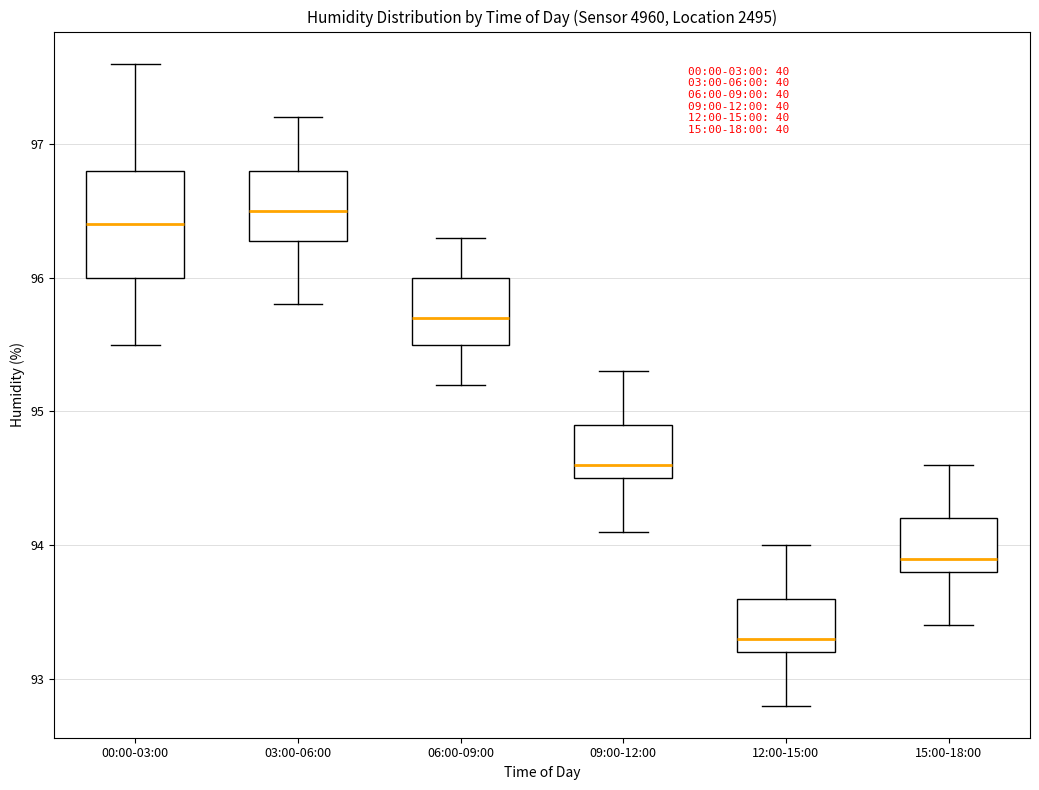

Reading left to right, transcribe this box plot: for each box, give where its median line is, the range the box spans, and where its two whiskers end, as read against the y-axis. The values are not printed on the chart, so give them approximately, as read against the axis.

00:00-03:00: median 96.4, box 96.0 to 96.8, whiskers 95.5 to 97.6
03:00-06:00: median 96.5, box 96.3 to 96.8, whiskers 95.8 to 97.2
06:00-09:00: median 95.7, box 95.5 to 96.0, whiskers 95.2 to 96.3
09:00-12:00: median 94.6, box 94.5 to 94.9, whiskers 94.1 to 95.3
12:00-15:00: median 93.3, box 93.2 to 93.6, whiskers 92.8 to 94.0
15:00-18:00: median 93.9, box 93.8 to 94.2, whiskers 93.4 to 94.6